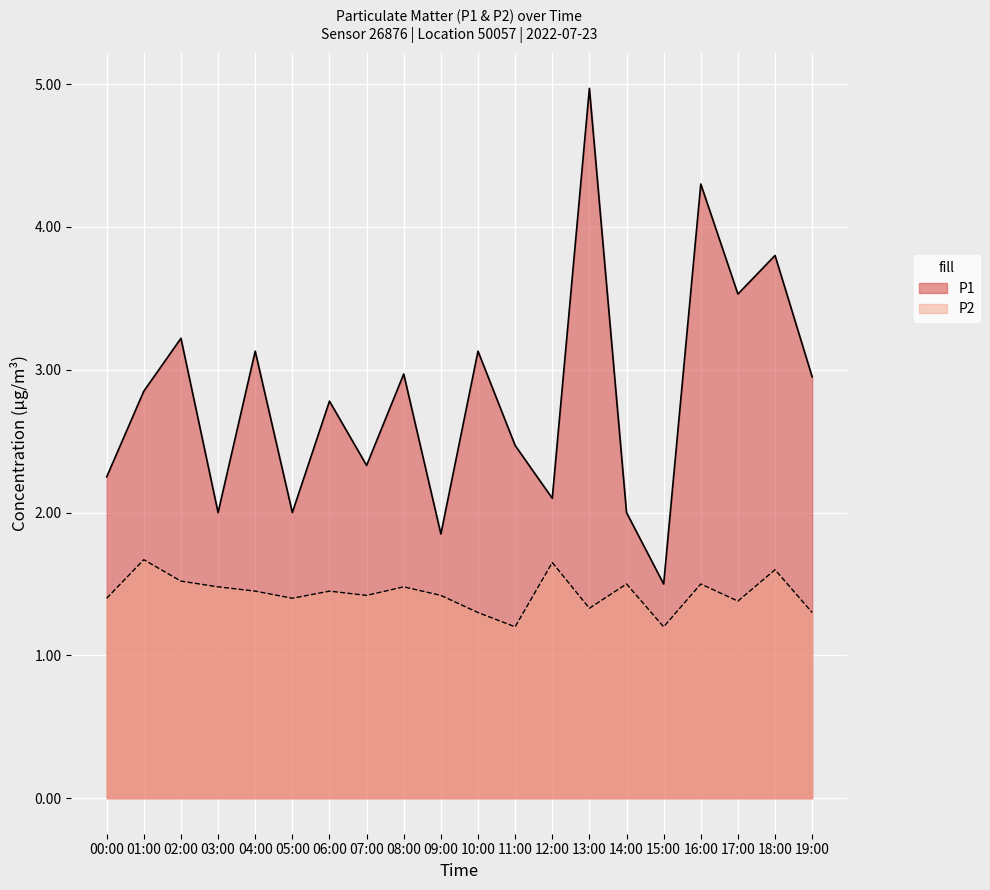

What position from the left is 07:00?

8